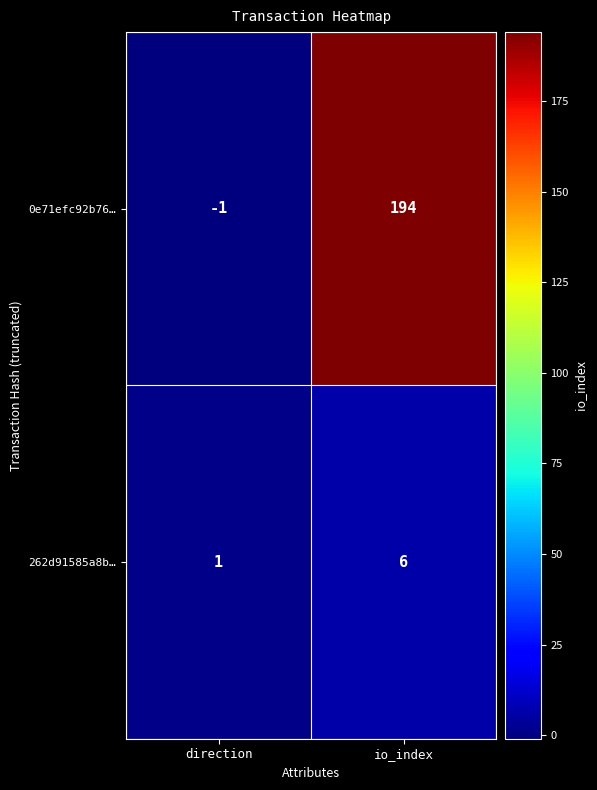

What is the smallest value displayed?

-1